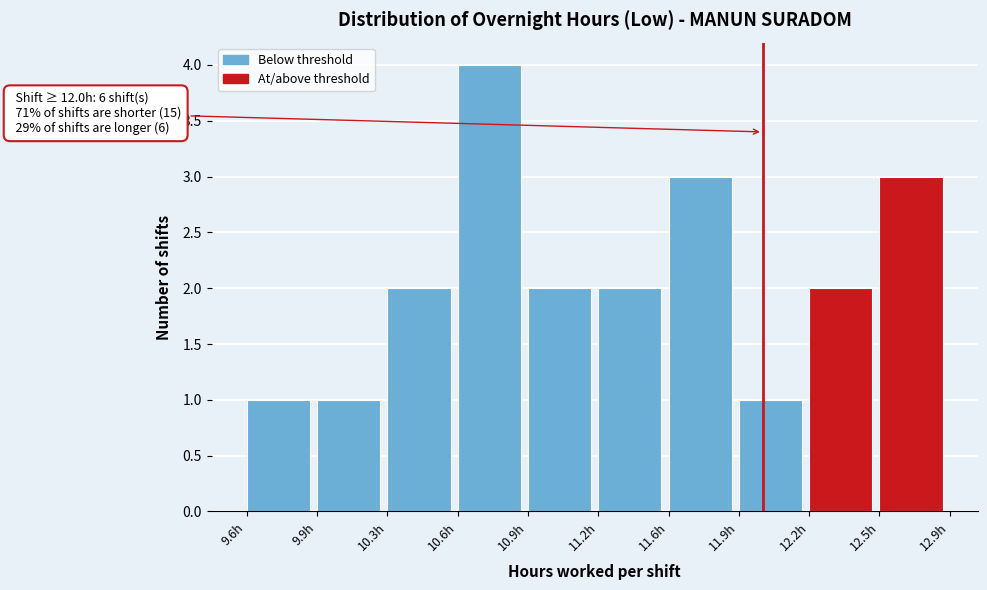

Reading right to left, transcribe all the data shown in this chart.

12.5h=3	12.2h=2	11.9h=1	11.6h=3	11.2h=2	10.9h=2	10.6h=4	10.3h=2	9.9h=1	9.6h=1